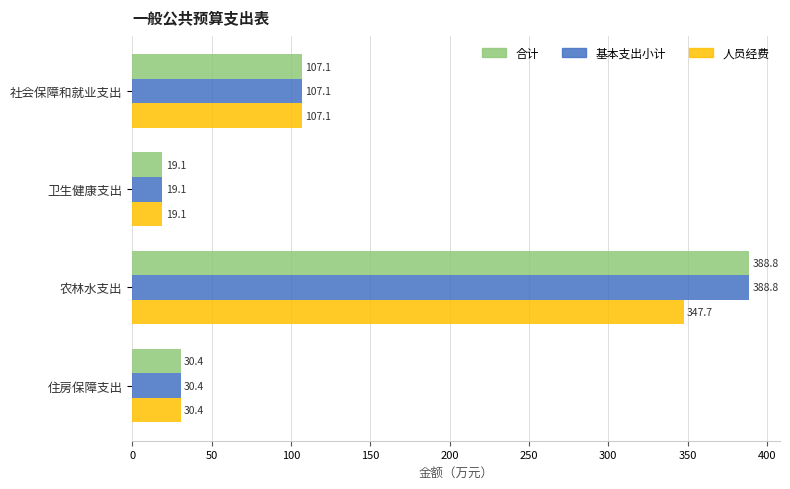

Where is 合计 nearest to the value 203?

社会保障和就业支出